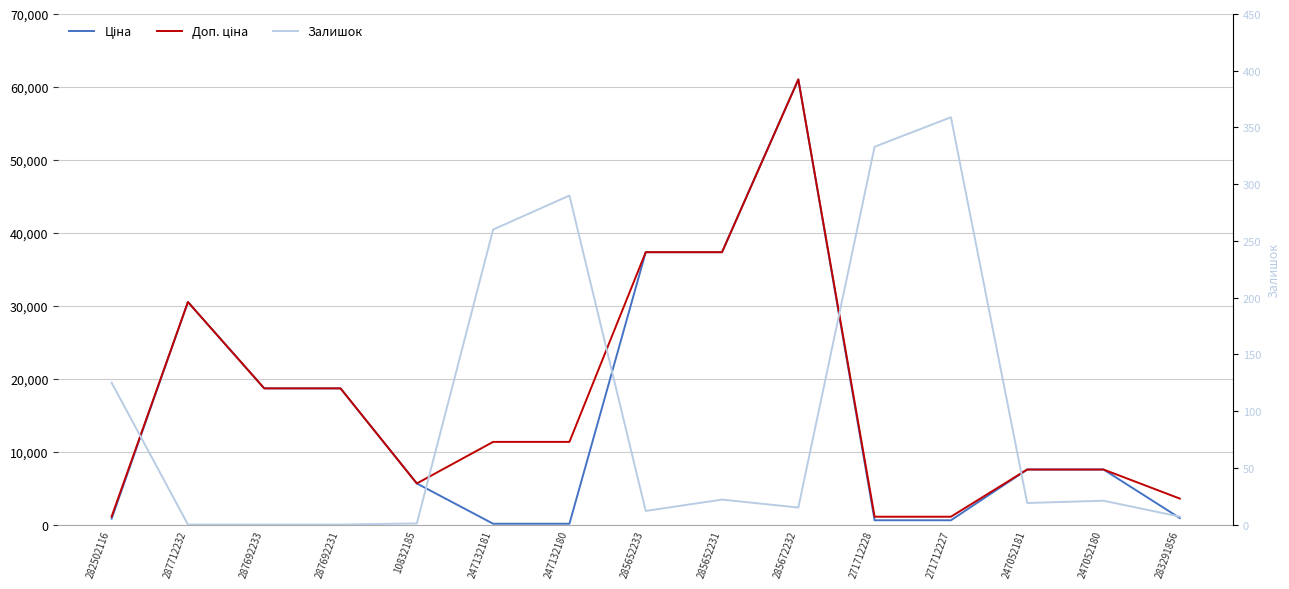

How many data points does each series have?

15